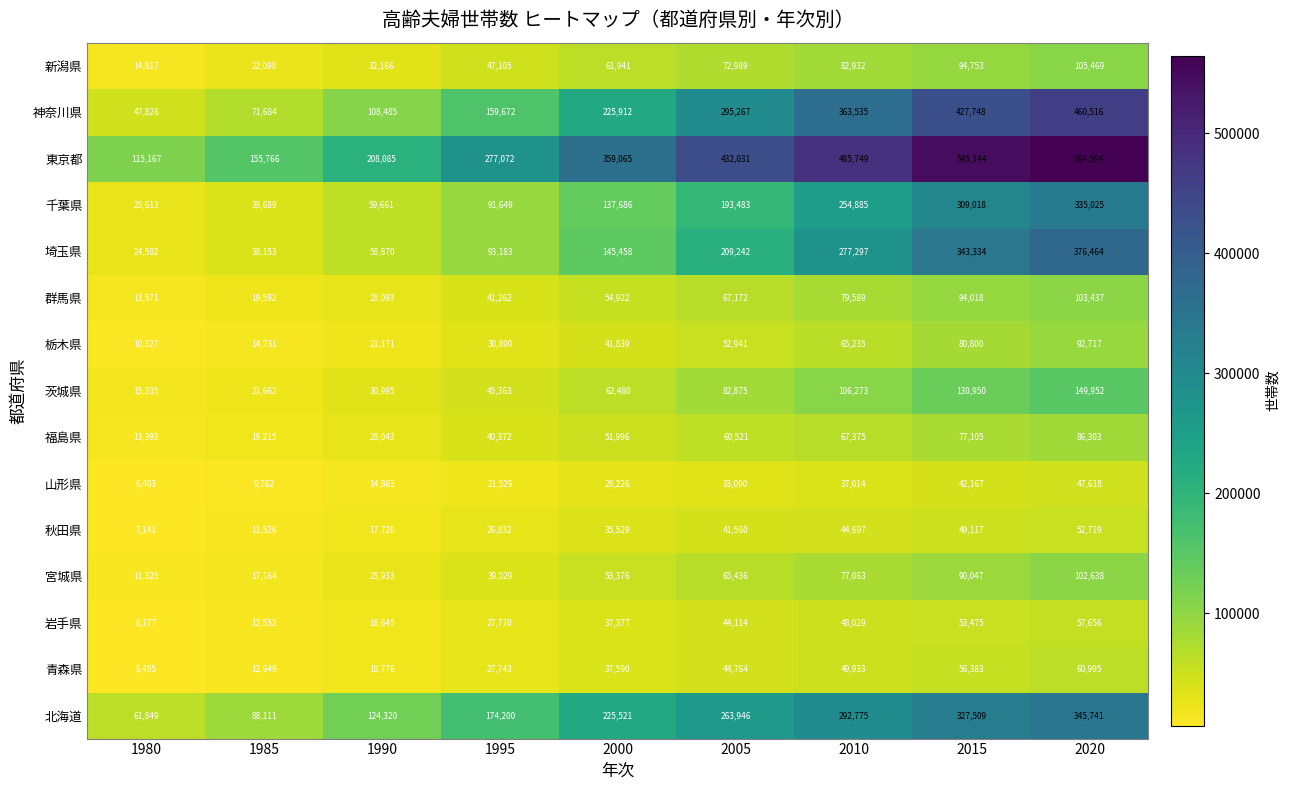

At which label does 福島県 reach its minimum?

1980